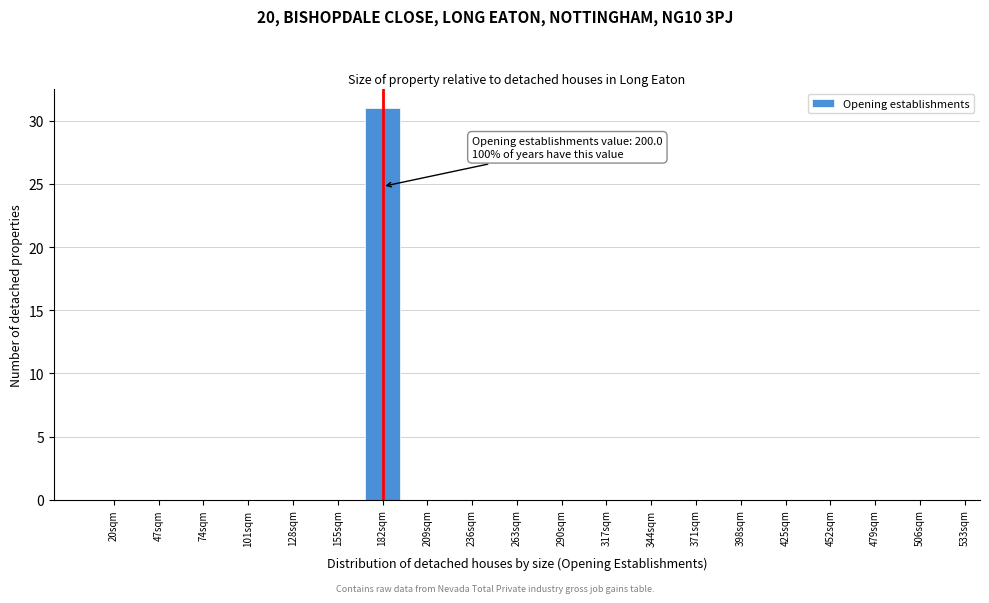

Reading left to right, what are all the values shown in this chart?

20sqm=0	47sqm=0	74sqm=0	101sqm=0	128sqm=0	155sqm=0	182sqm=31	209sqm=0	236sqm=0	263sqm=0	290sqm=0	317sqm=0	344sqm=0	371sqm=0	398sqm=0	425sqm=0	452sqm=0	479sqm=0	506sqm=0